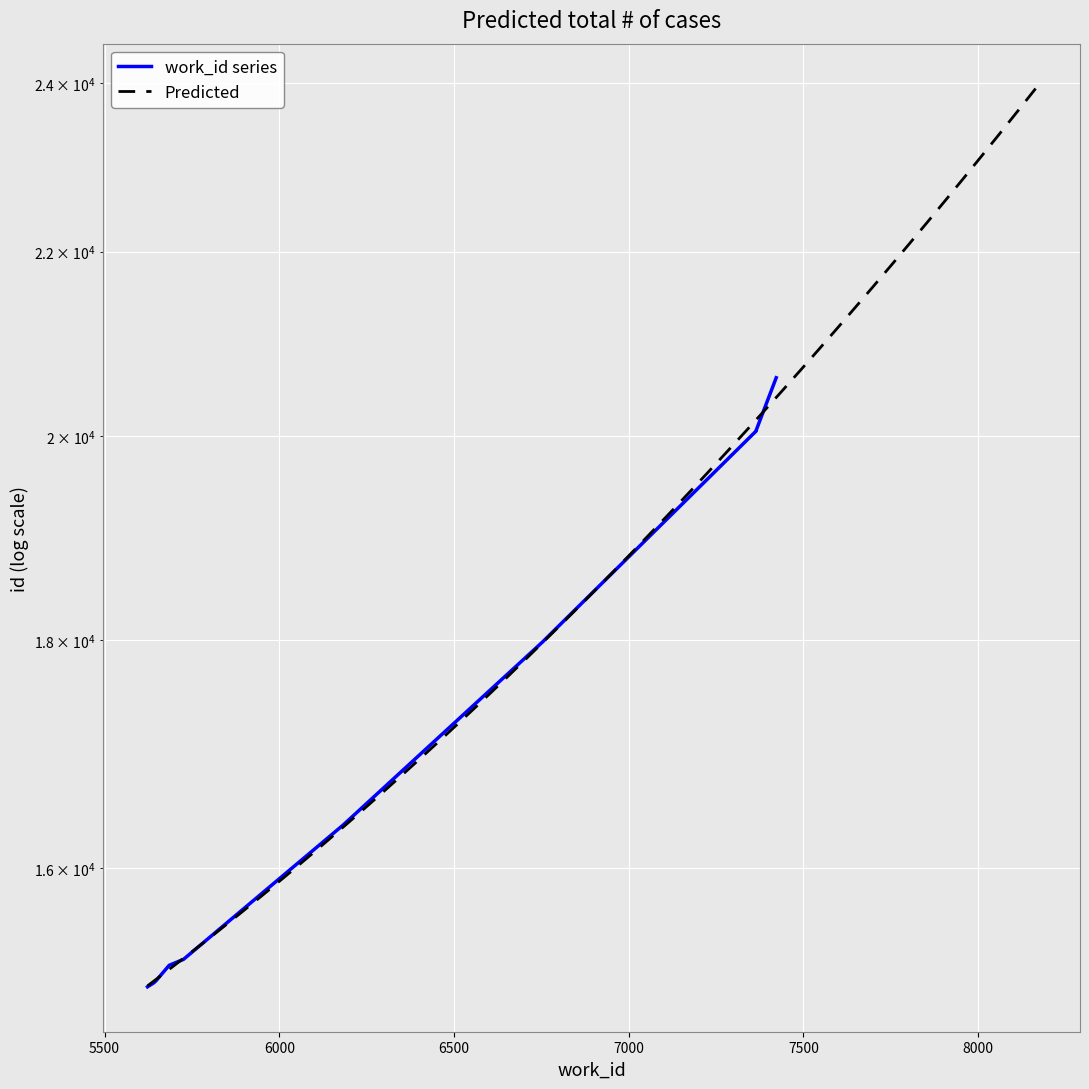

True or false: the data shows 20612 at 7422.

True